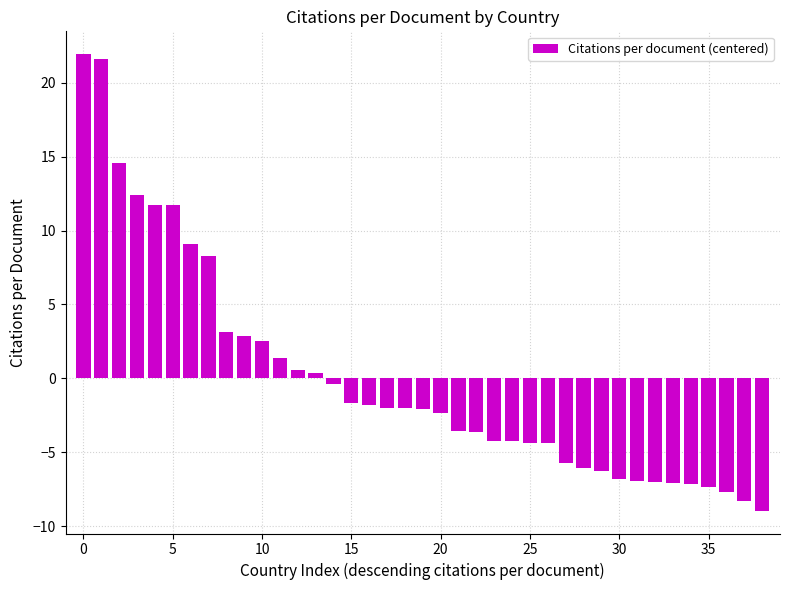

Does the chart contain any negative values?

Yes